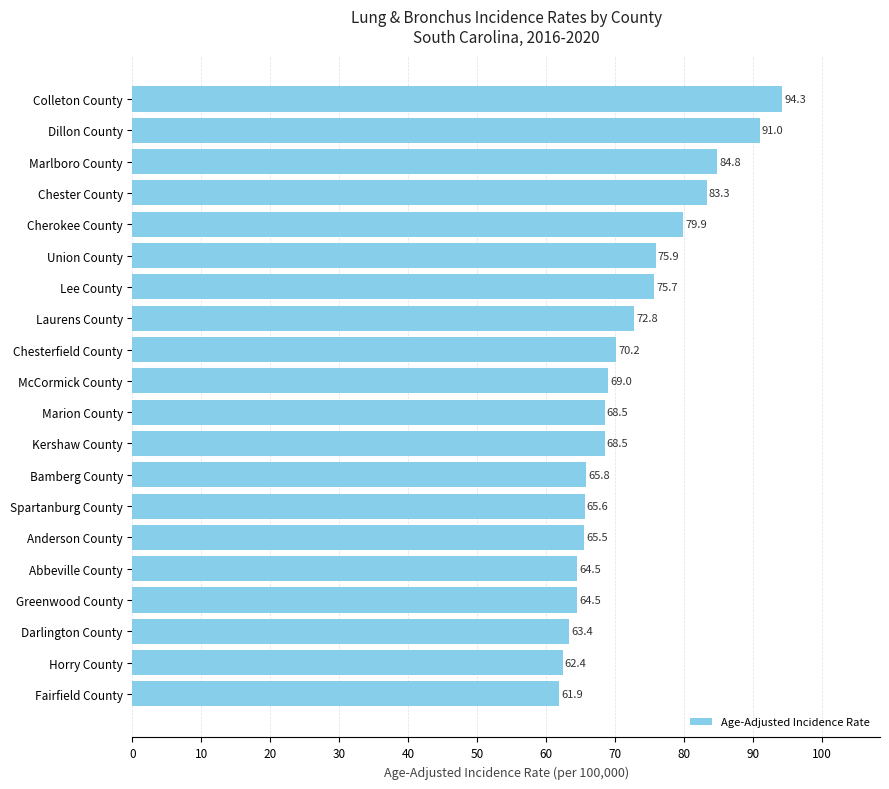

What is the ratio of the value at Marlboro County to the value at Spartanburg County?

1.3